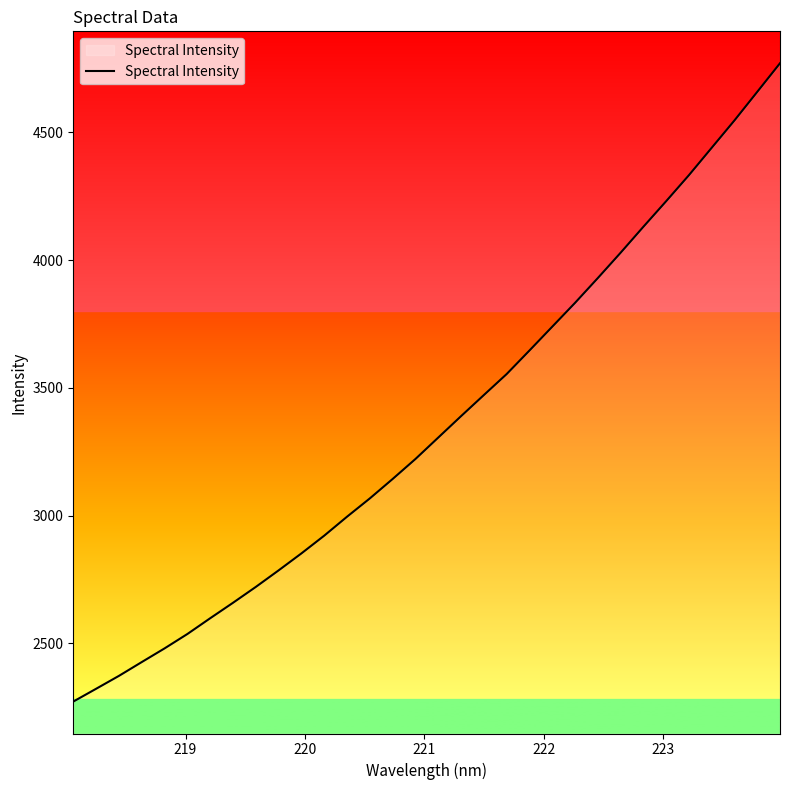

What is the difference between the maximum and minimum values?

2498.2